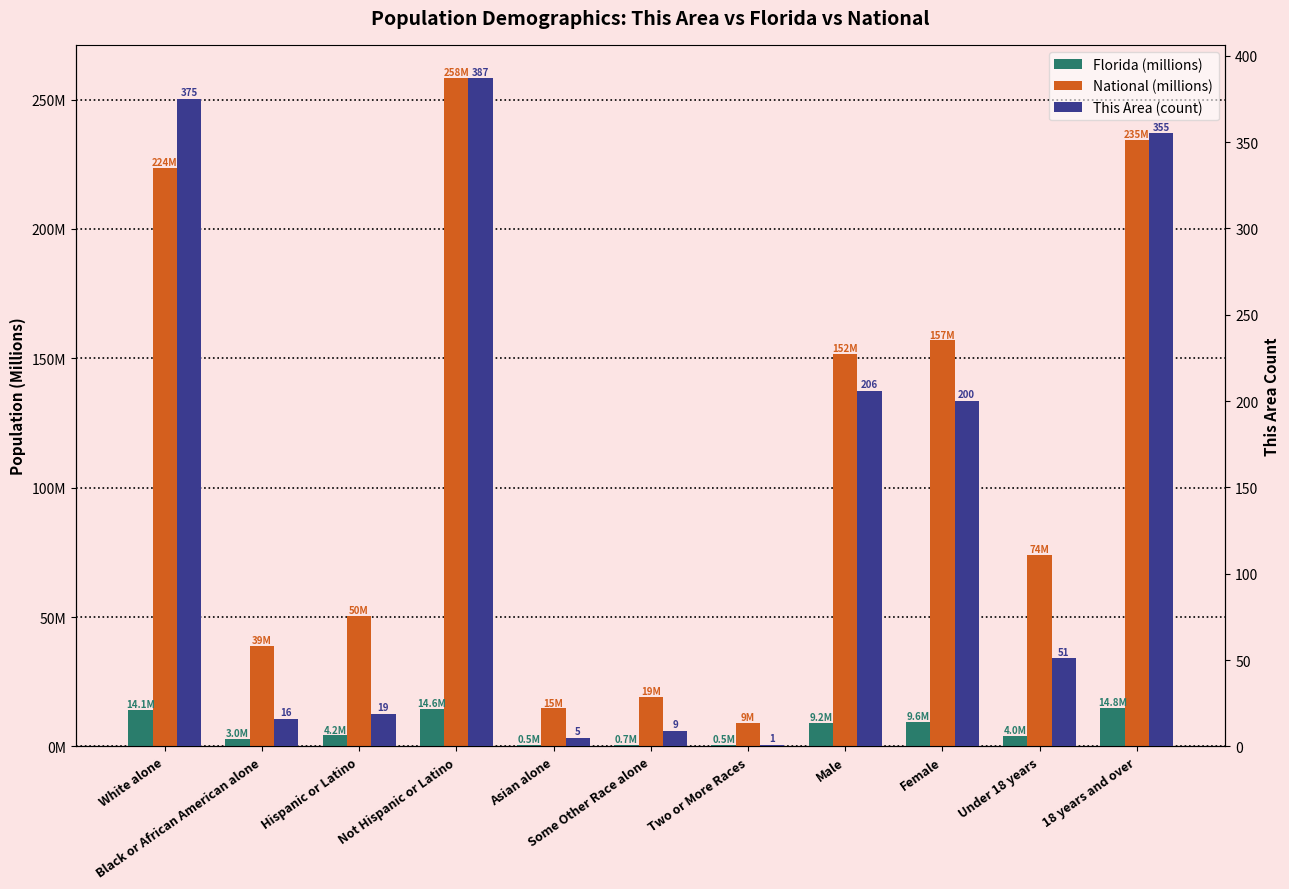

Rank the series by their maximum value, from highest to lowest.

This Area (count), National (millions), Florida (millions)